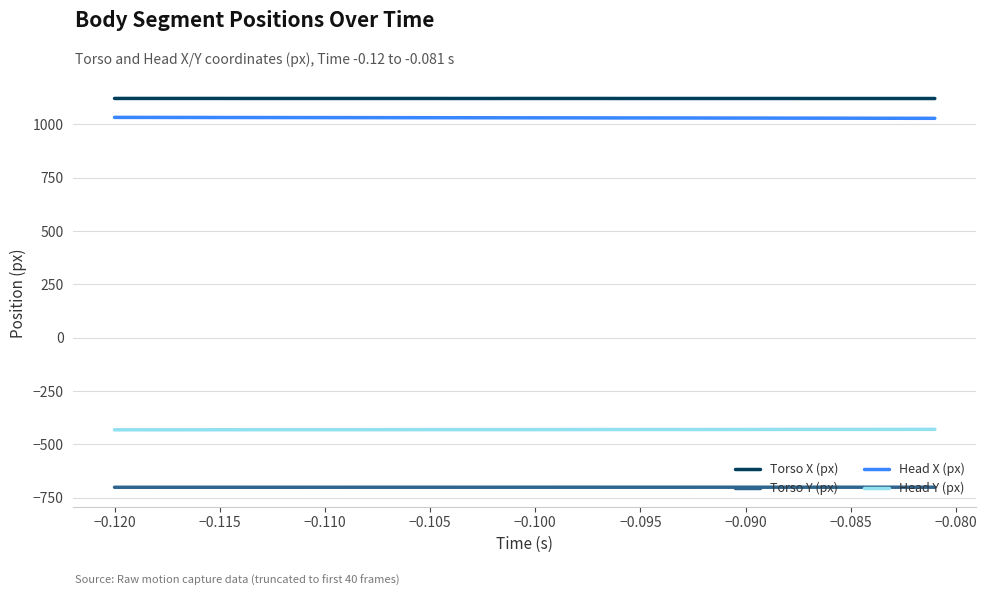

At how many categories does at least one series exceed 977?

40